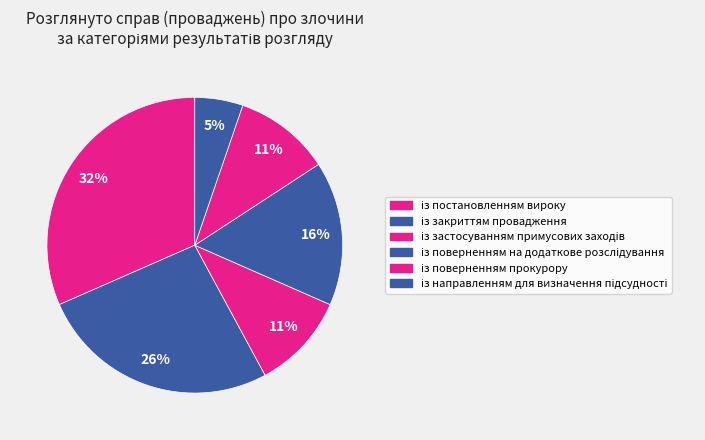

Does із постановленням вироку account for over 50% of the chart?

No